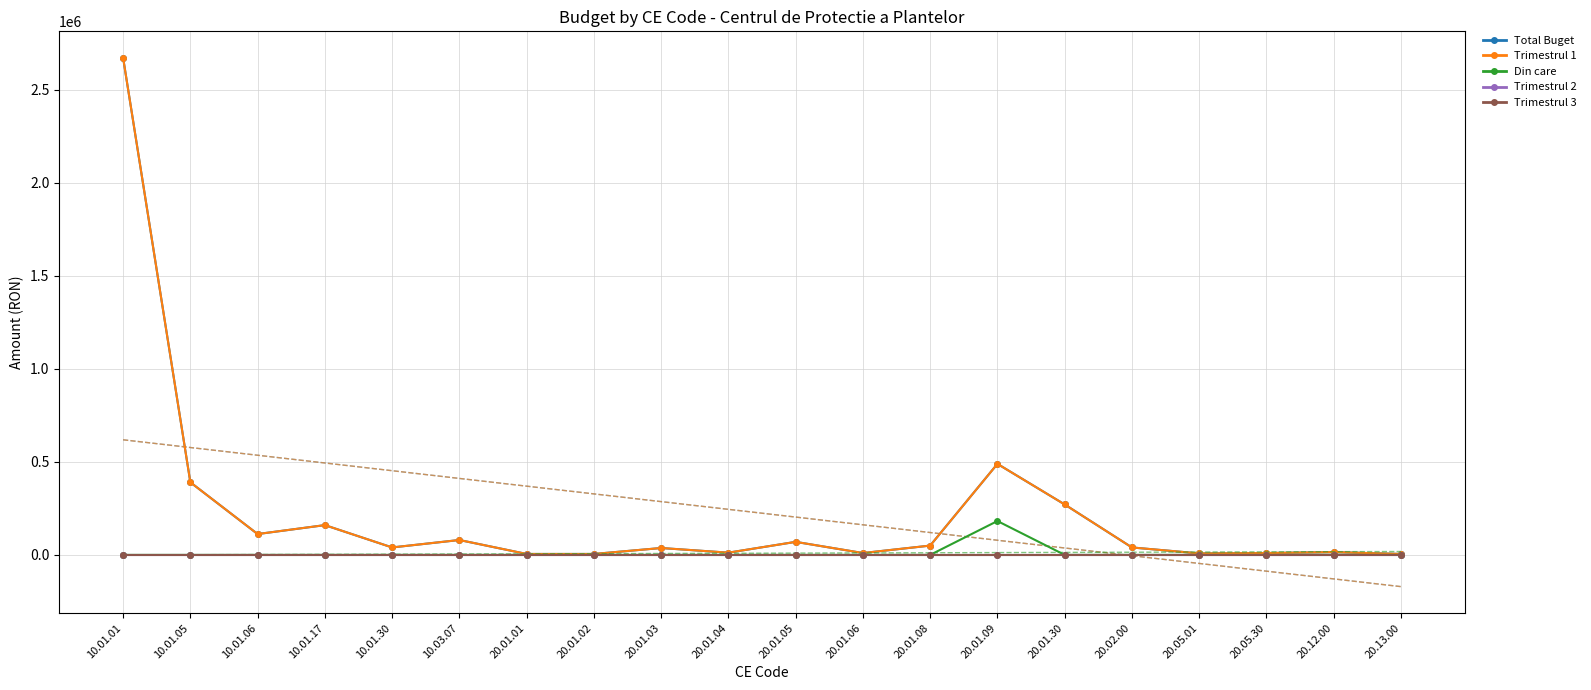

Count the number of categories in the chart.

20